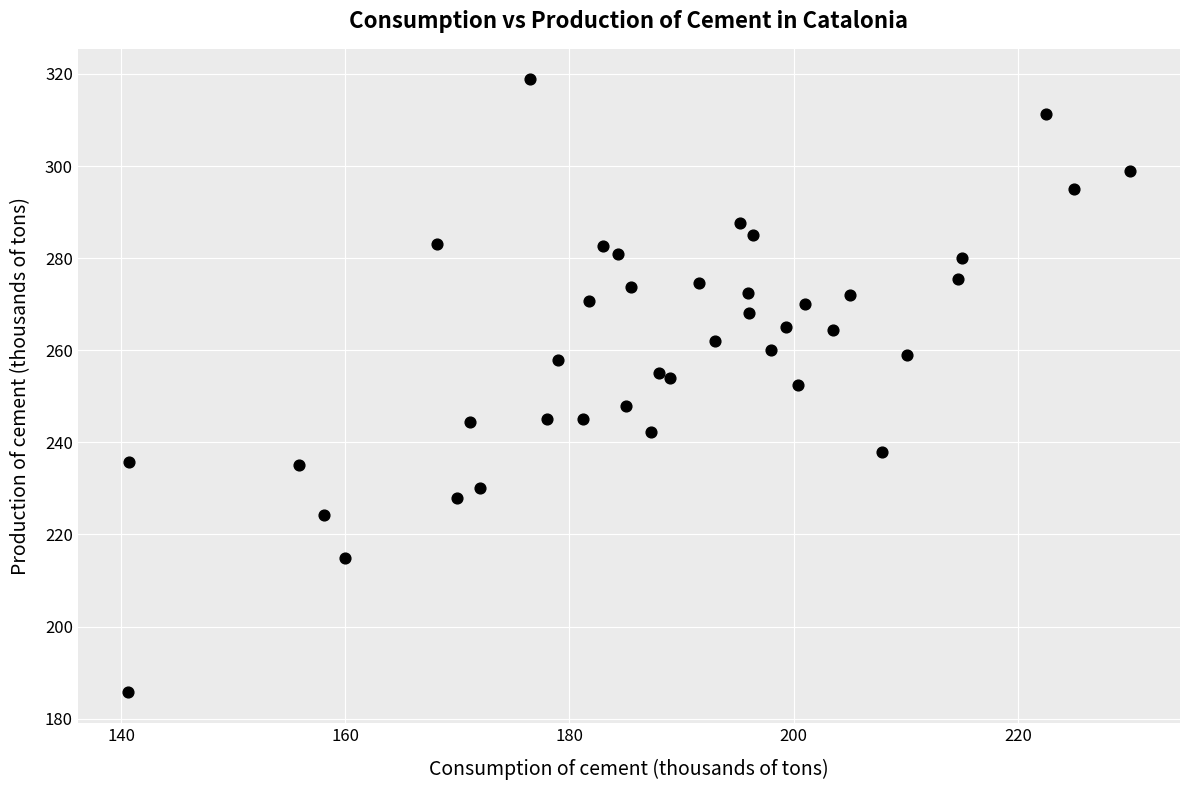

What is the range of Y values (max minus min)?

133.1